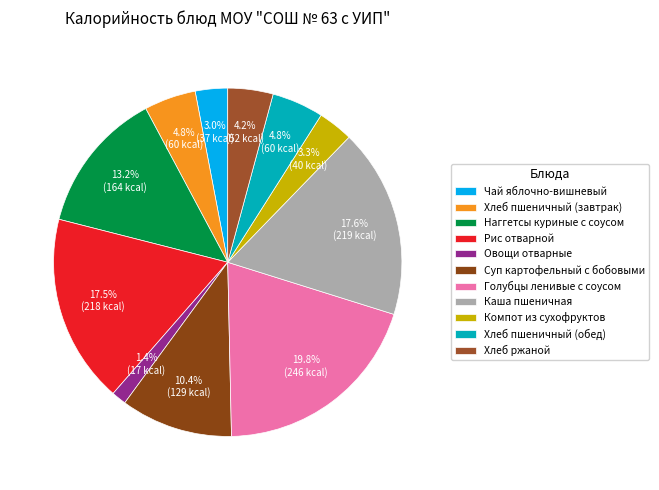

True or false: Наггетсы куриные с соусом accounts for 26% of the total.

False